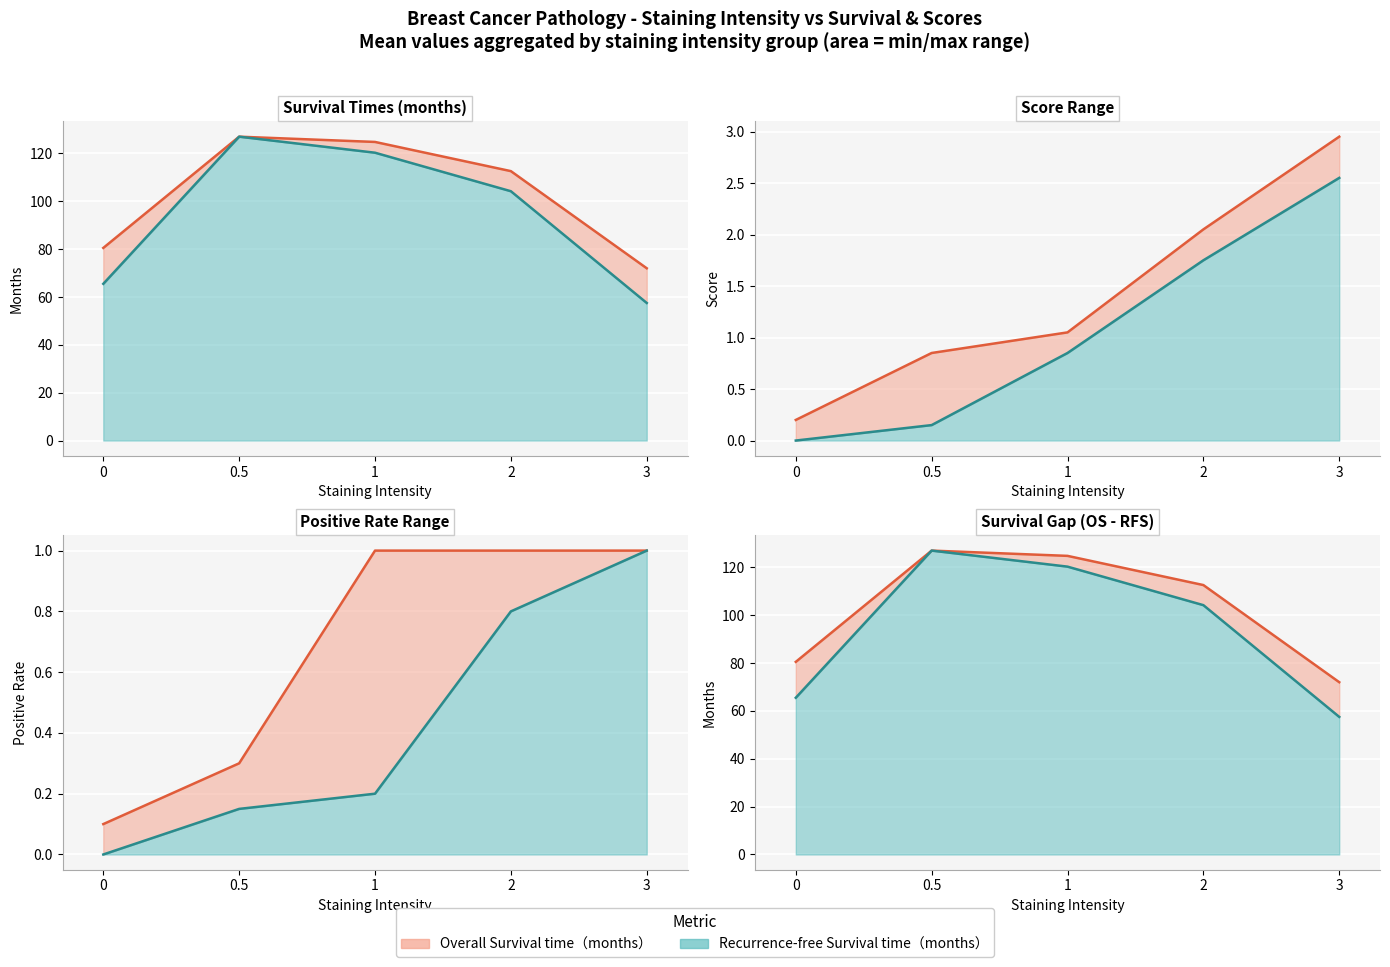

Reading left to right, list all the values displayed in this chart.

Recurrence-free Survival time: 0=65.5	0.5=127.0	1=120.3	2=104.2	3=57.5
Overall Survival time: 0=80.5	0.5=127.0	1=124.8	2=112.6	3=72.0